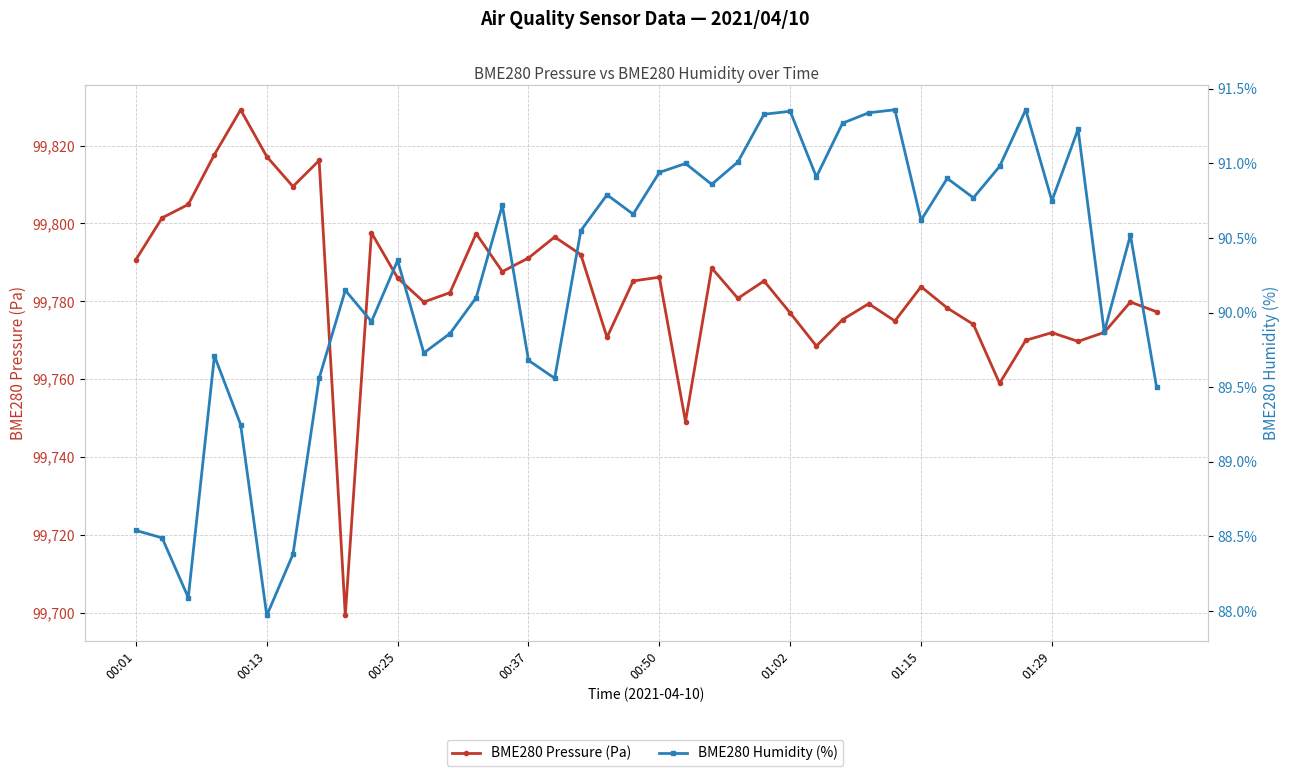

How many data points in BME280 Humidity (%) are above 90?

25